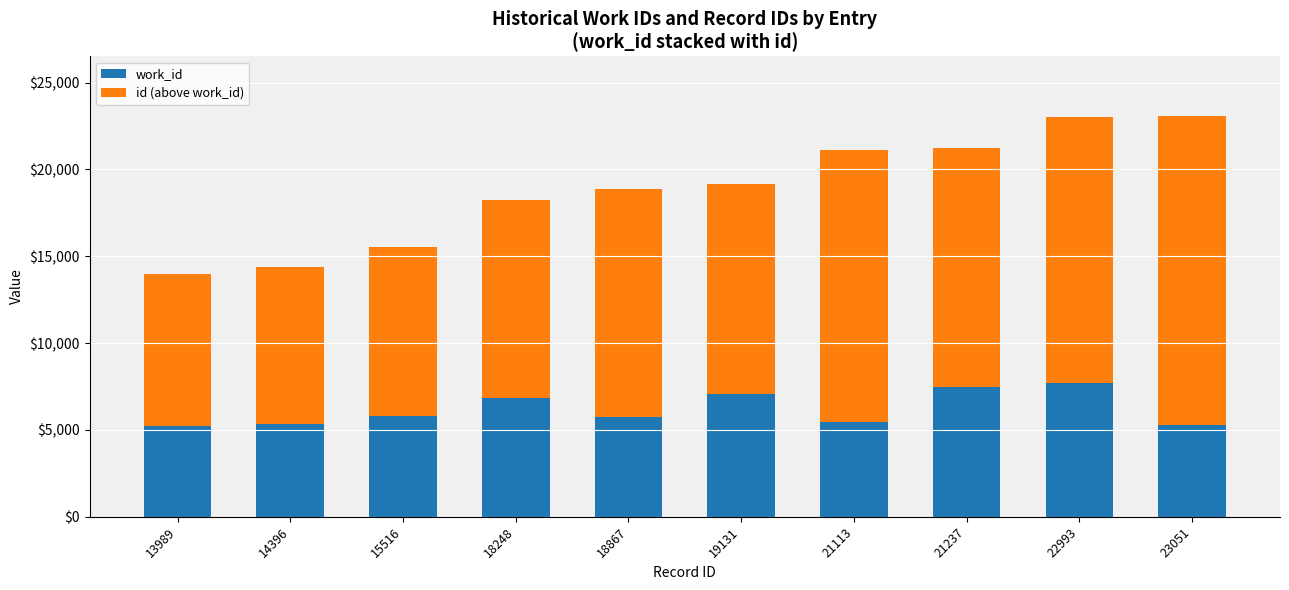

What is the maximum value for work_id?

7728